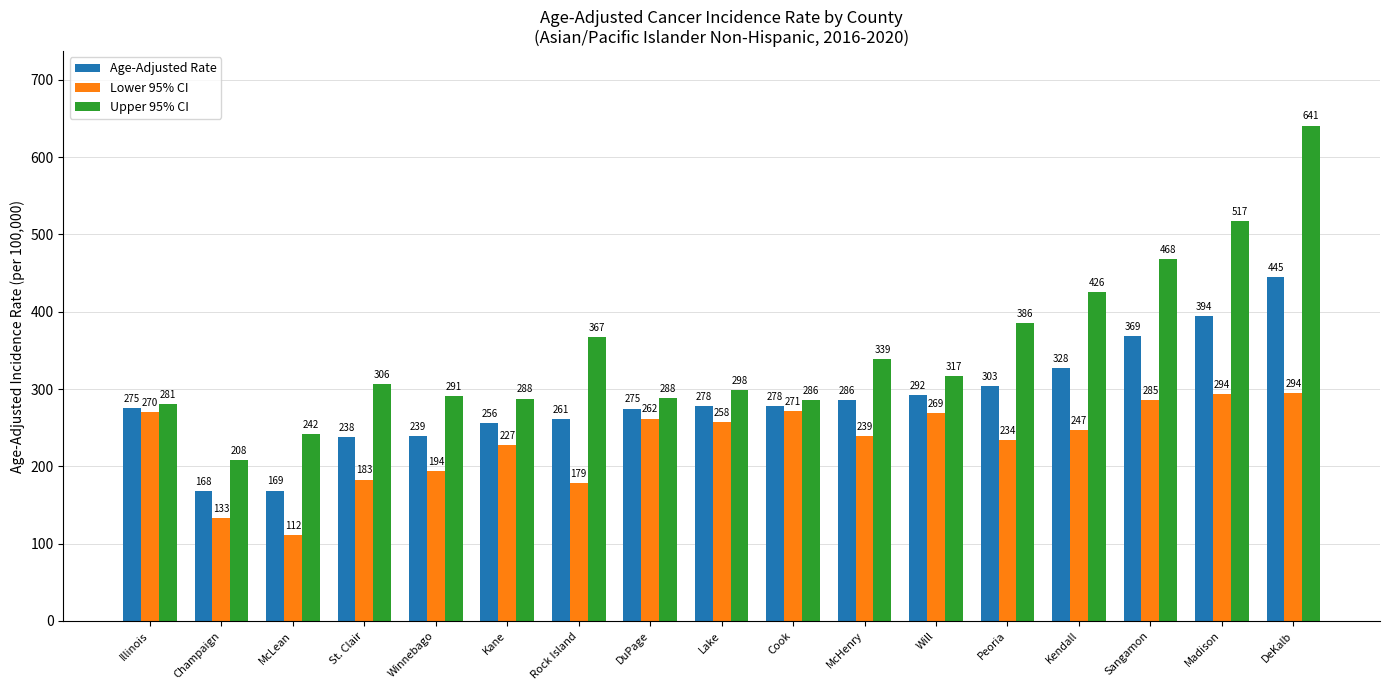

Where does the Age-Adjusted Rate series first go above 277?

Lake